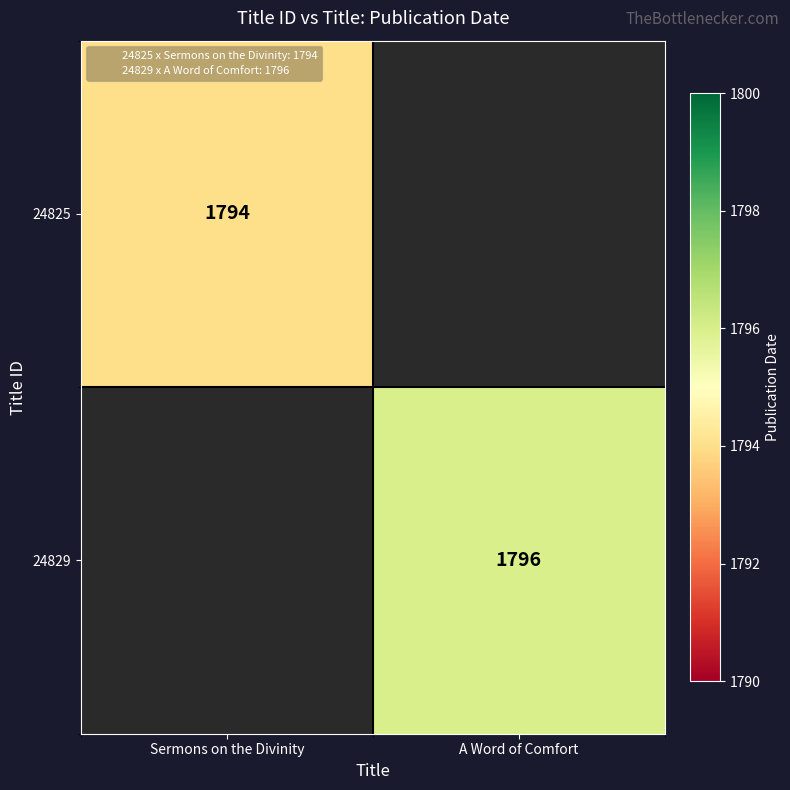

Which category has the lowest value in the 24825 series?

Sermons on the Divinity